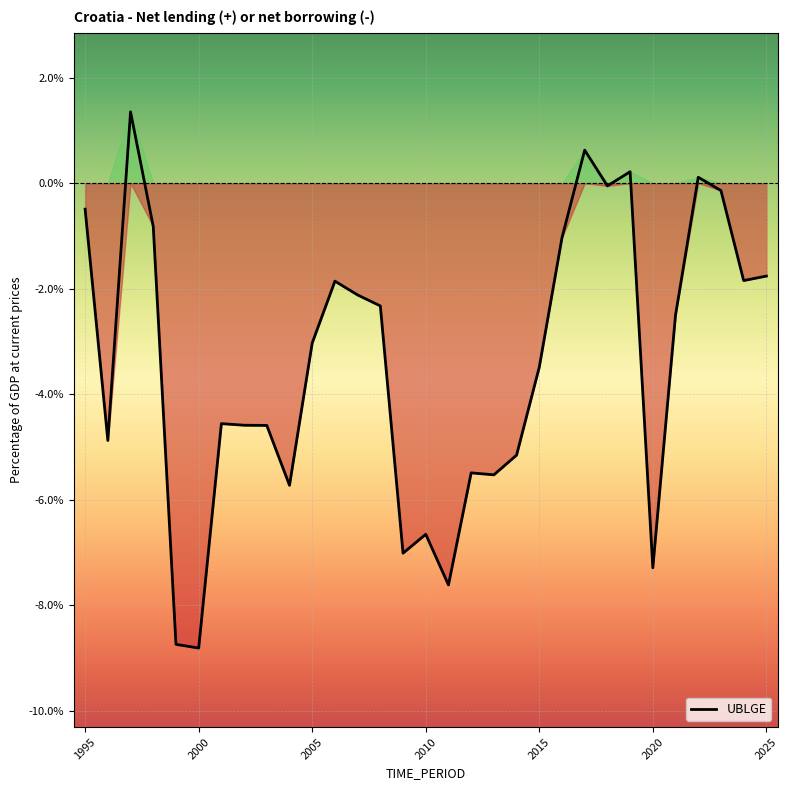

What is the smallest value displayed?

-8.8